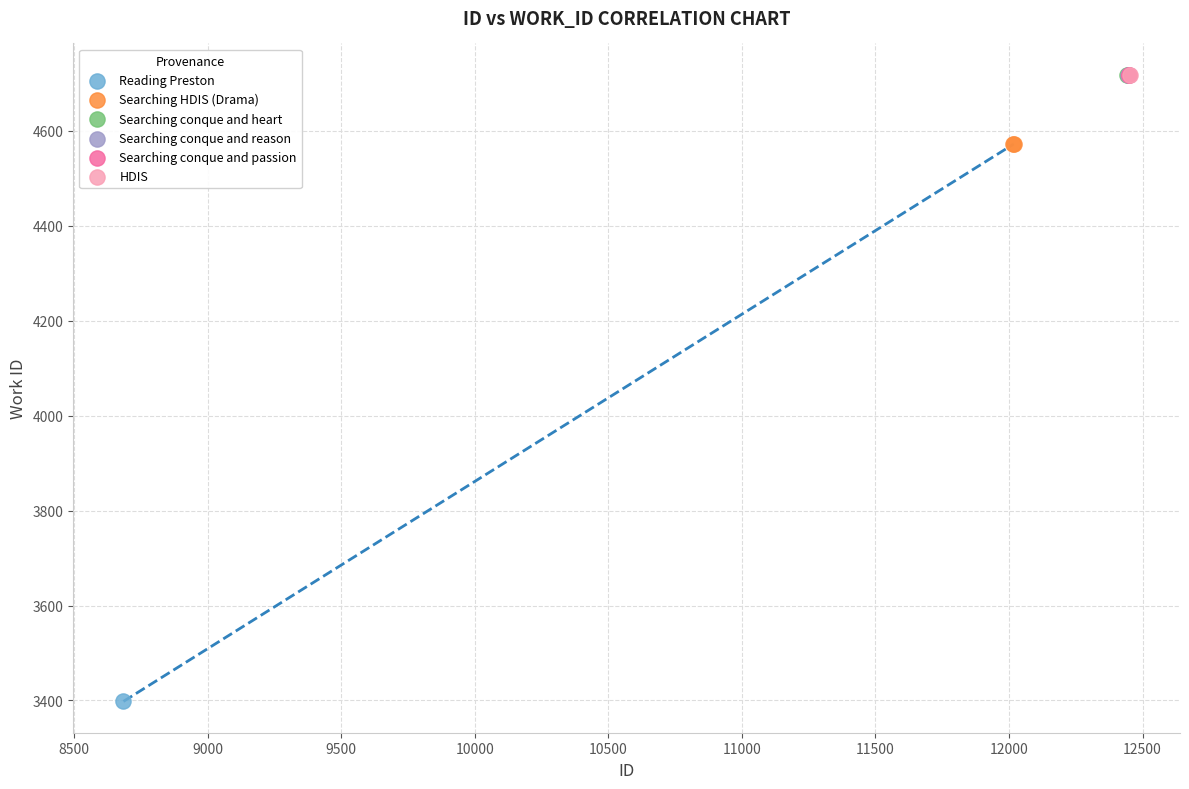

What are all the series names shown in the legend?

Reading Preston, Searching HDIS (Drama), Searching conque and heart, Searching conque and reason, Searching conque and passion, HDIS